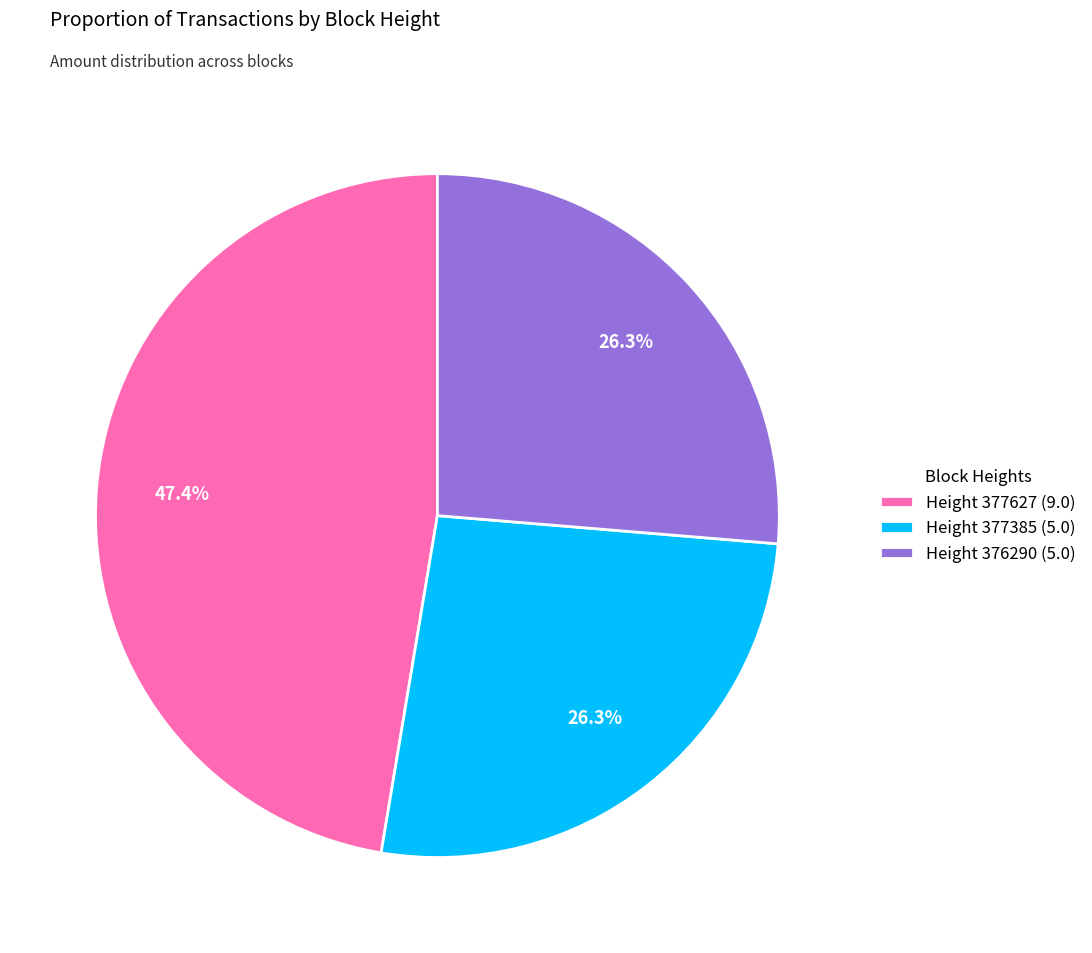

What is the ratio of the value at Height 377385 to the value at Height 377627?

0.6